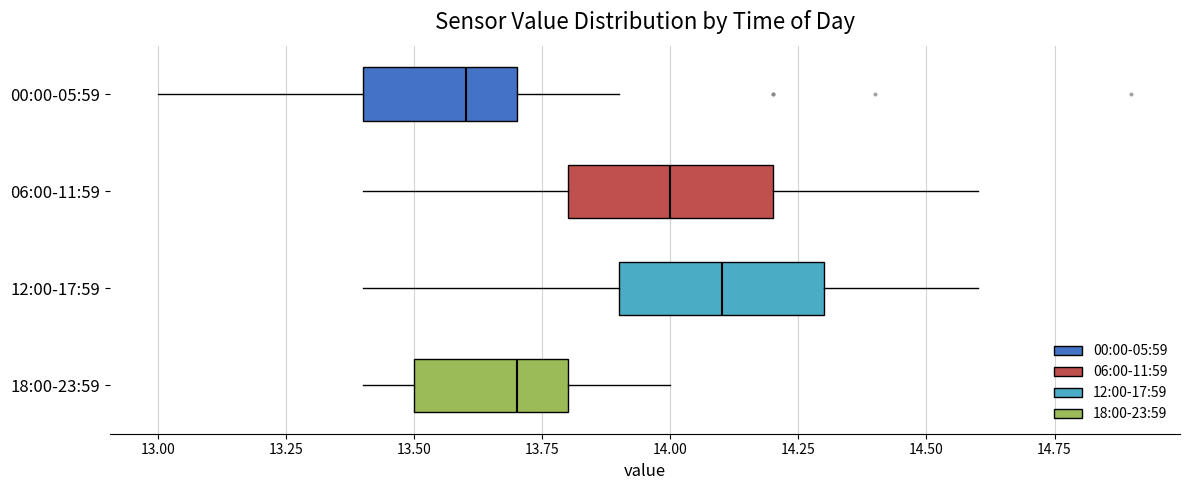

Where is the left edge of the box for 00:00-05:59 on the x-axis? The values are not printed on the chart, so give them approximately, as read against the axis.

13.4